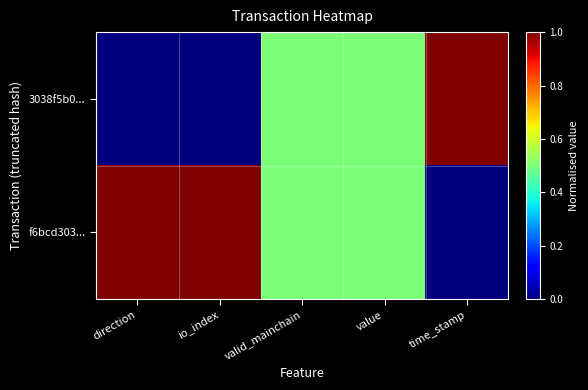

What is the difference between the highest and lowest values at direction?

1.0